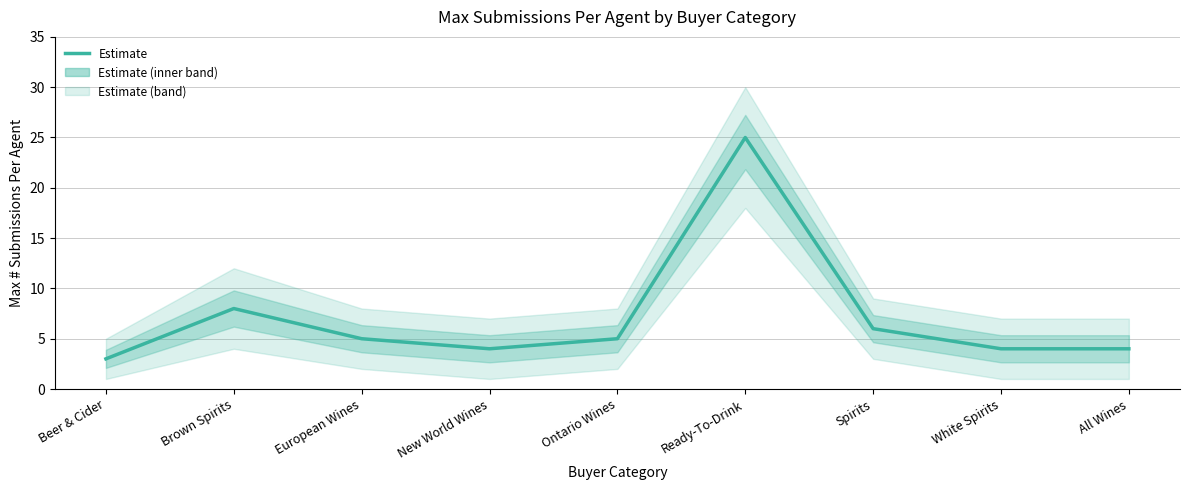

What is the minimum value shown in the chart?

3